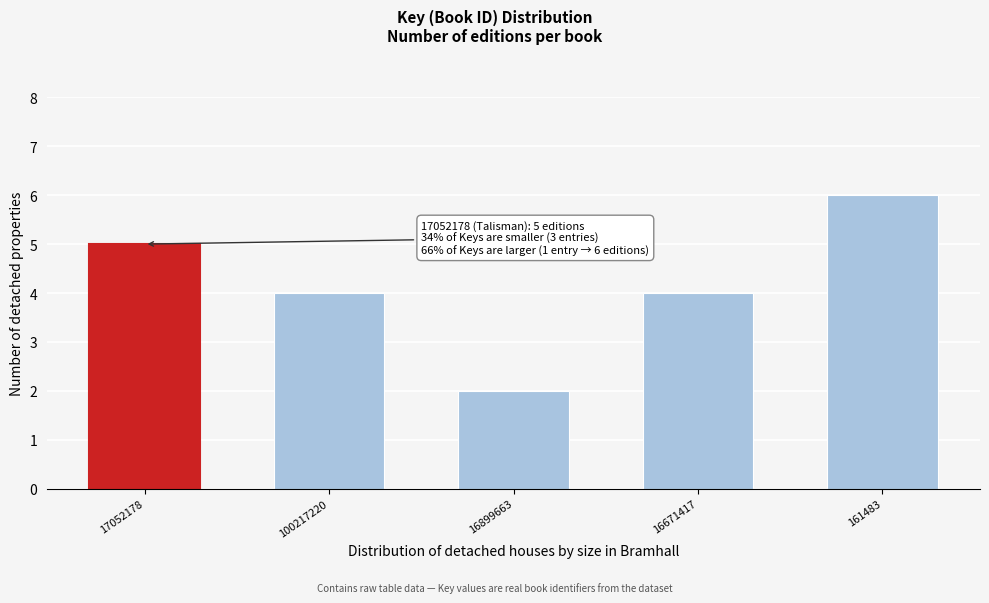

Reading right to left, list all the values displayed in this chart.

6	4	2	4	5